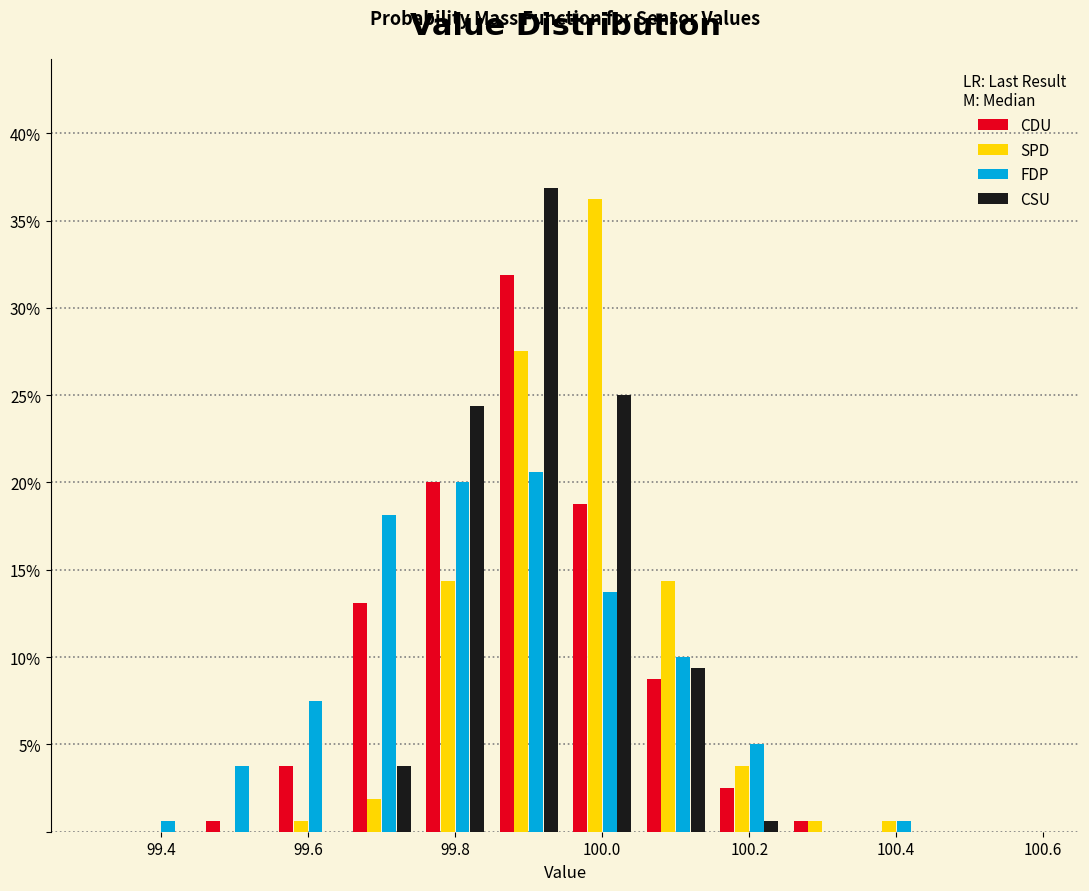

In the CDU series, which range on the x-axis has the tallest bar?

99.85 to 99.95